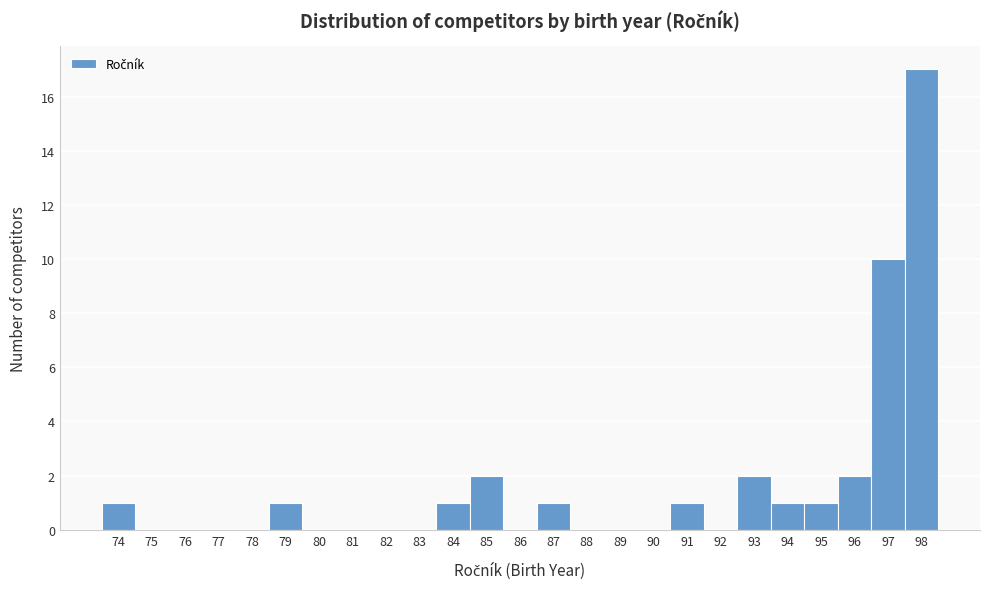

Over which range of the x-axis is the bar tallest?

97.5 to 98.5